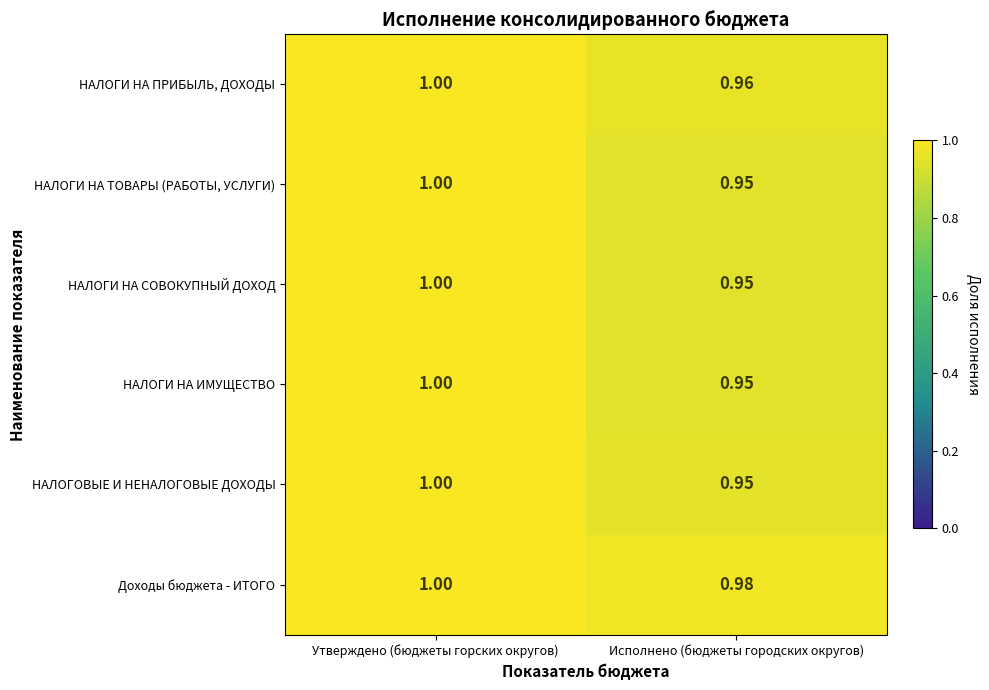

What is the maximum value shown in the chart?

1.0